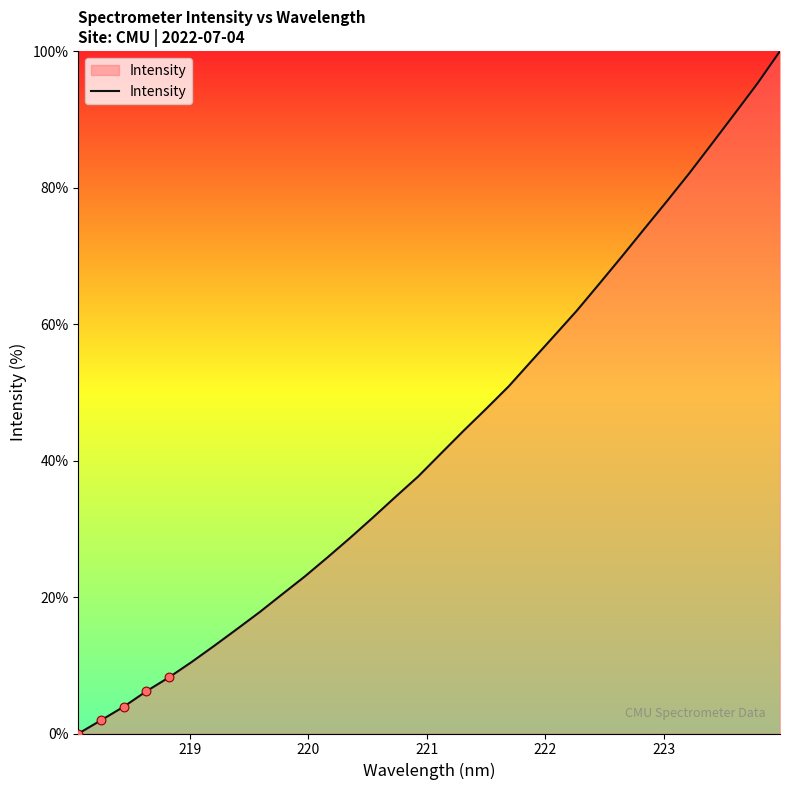

What is the greatest value displayed?

100.0